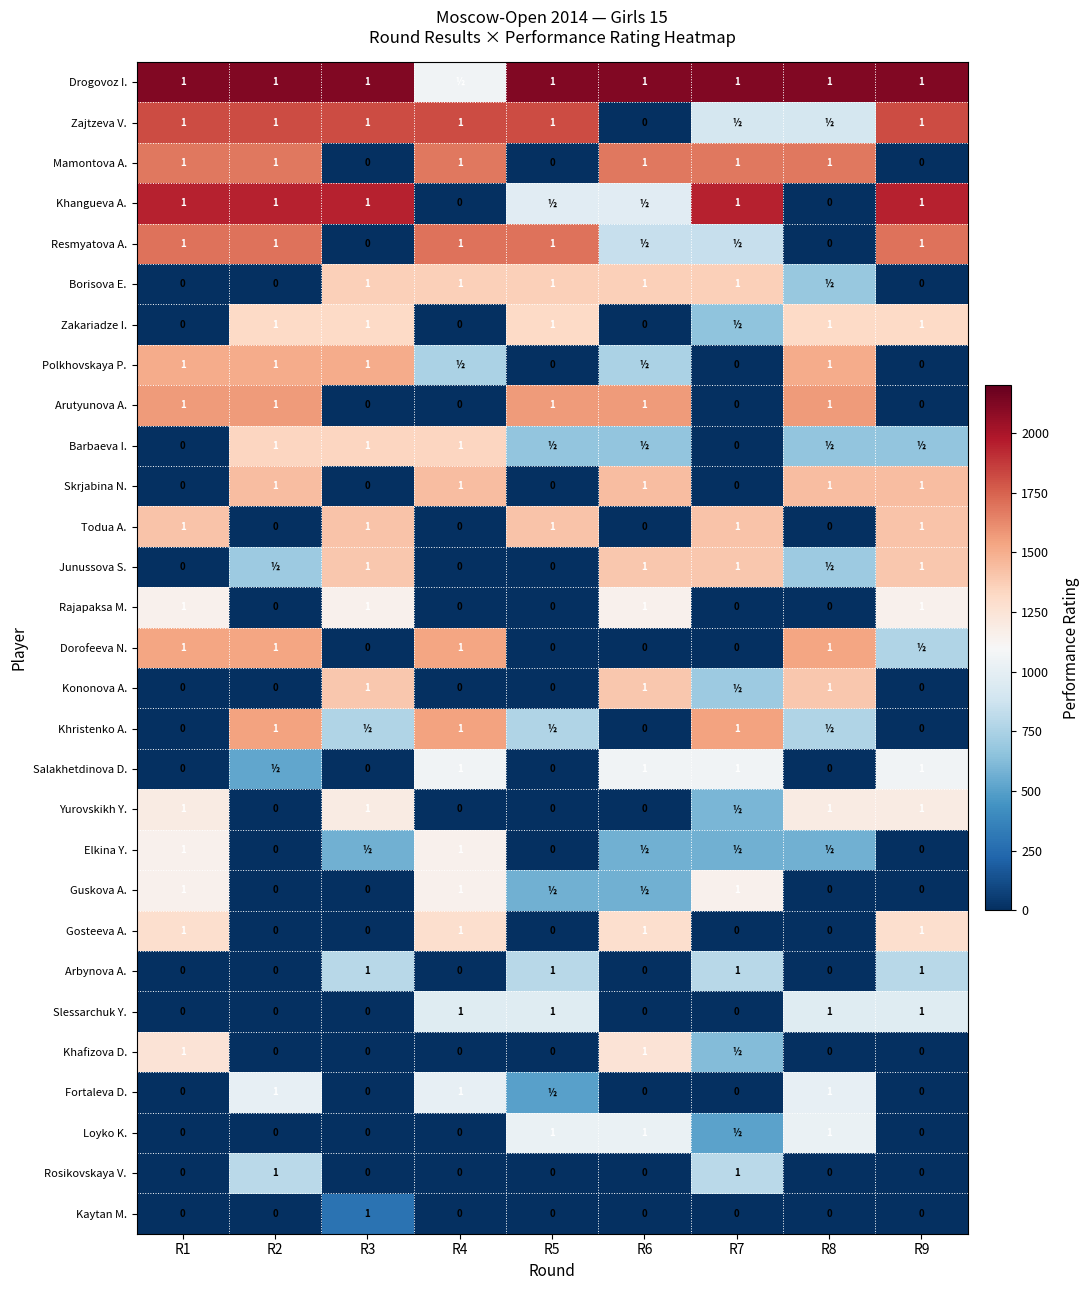

Which series has the largest total across all categories?

Drogovoz I.